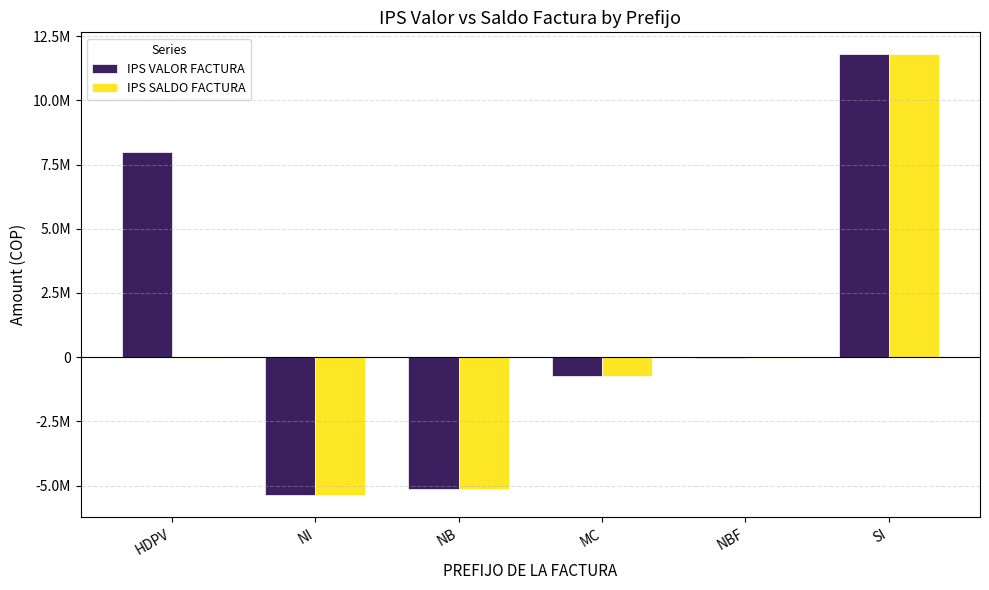

What are all the series names shown in the legend?

IPS VALOR FACTURA, IPS SALDO FACTURA